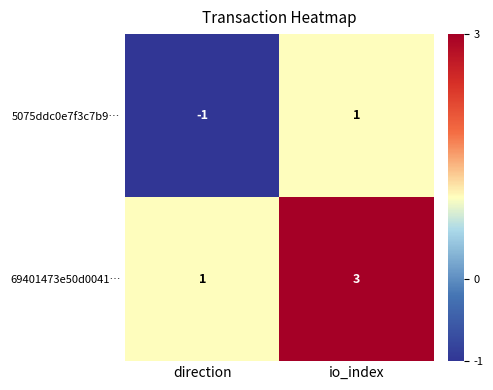

List the series in order of their overall mean, lowest first.

5075ddc0e7f3c7b9…, 69401473e50d0041…